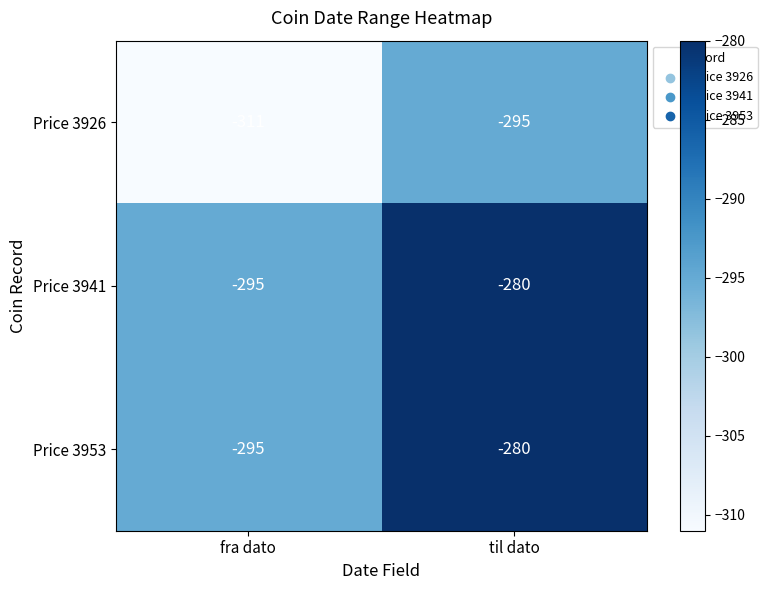

Reading left to right, what are all the values shown in this chart?

Price 3926: fra dato=-311	til dato=-295
Price 3941: fra dato=-295	til dato=-280
Price 3953: fra dato=-295	til dato=-280